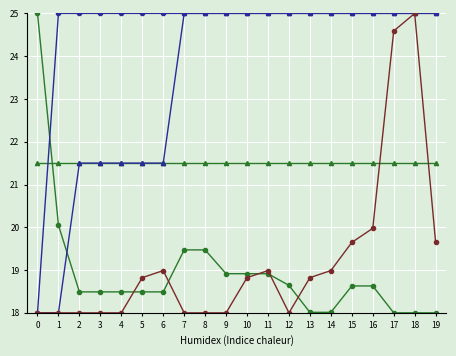

What is the spread (max minus min) of values at 4?

7.0